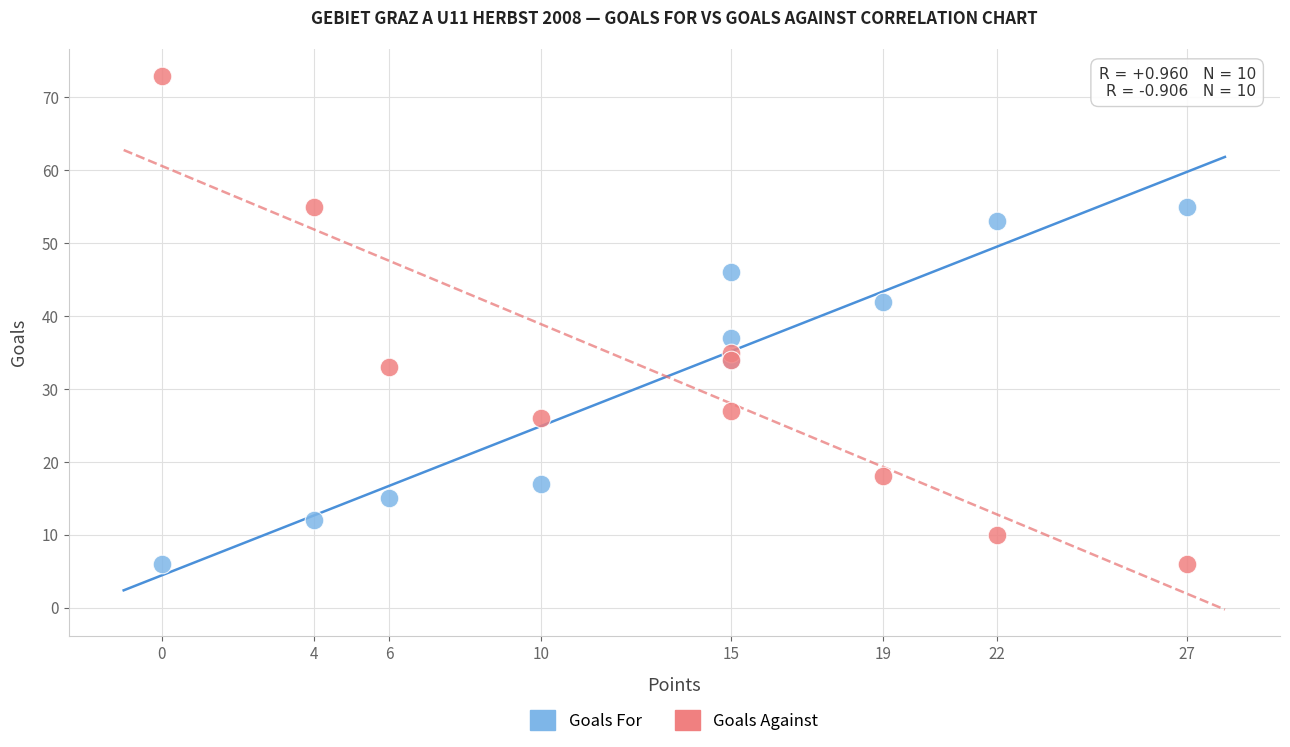

Which series has the widest spread of Y values?

Goals Against